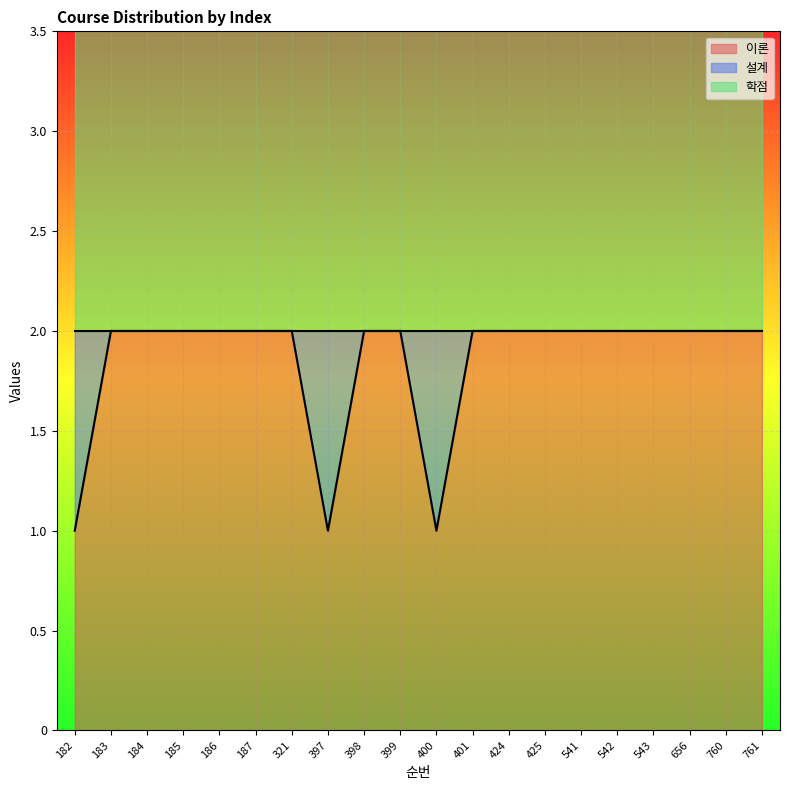

What is the value of the 학점 point at the 19th from the left?

2